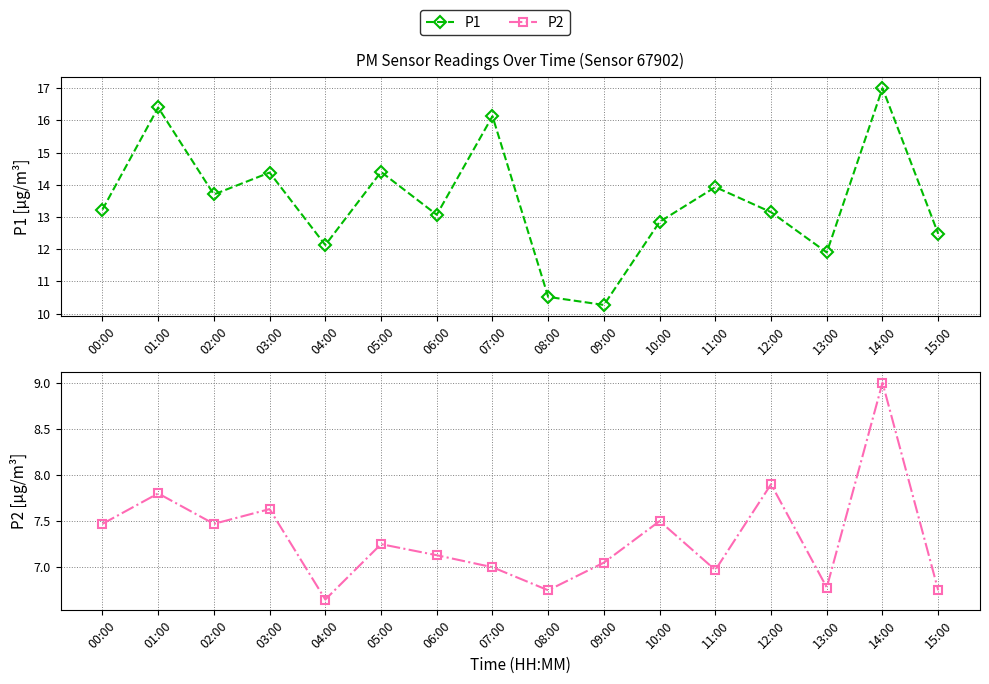

Is the value of P1 at 03:00 greater than the value of P2 at 02:00?

Yes